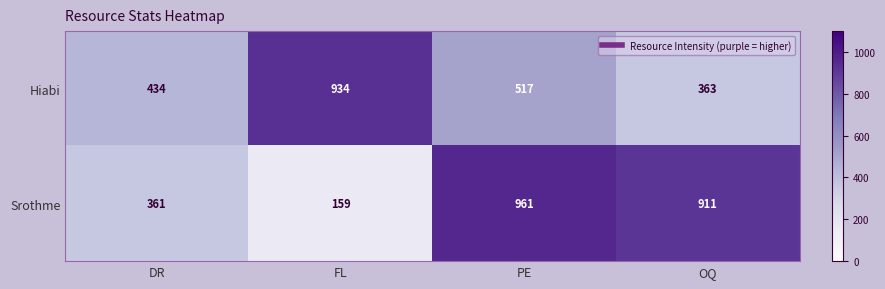

Is it true that Srothme equals 159 at FL?

True